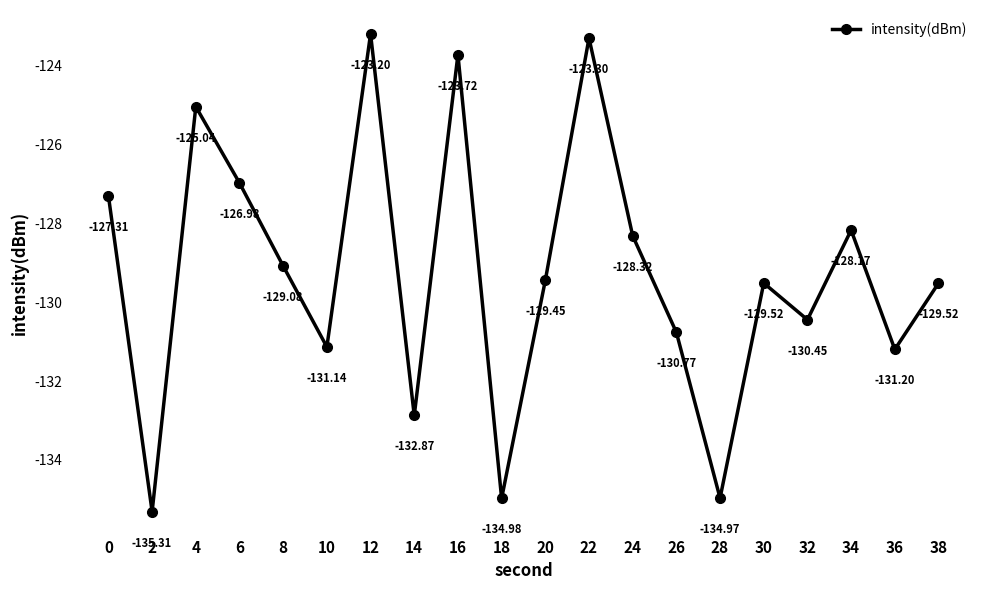

Is it true that the value at 12 is -123.2?

True